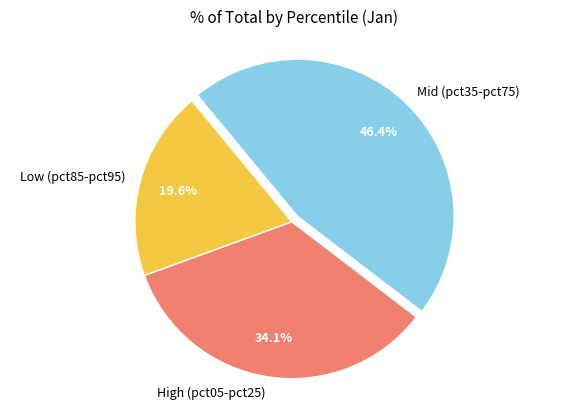

What is the ratio of the value at Mid (pct35-pct75) to the value at High (pct05-pct25)?

1.4